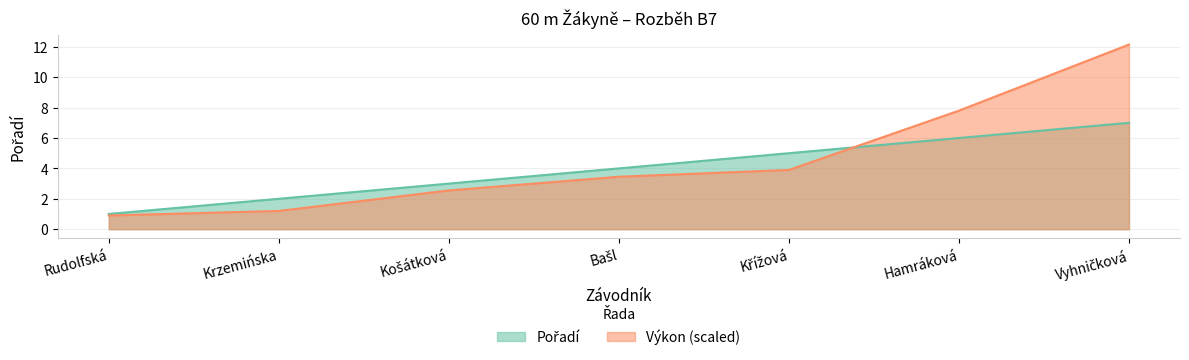

Rank the series by their average value, from highest to lowest.

Výkon, Pořadí